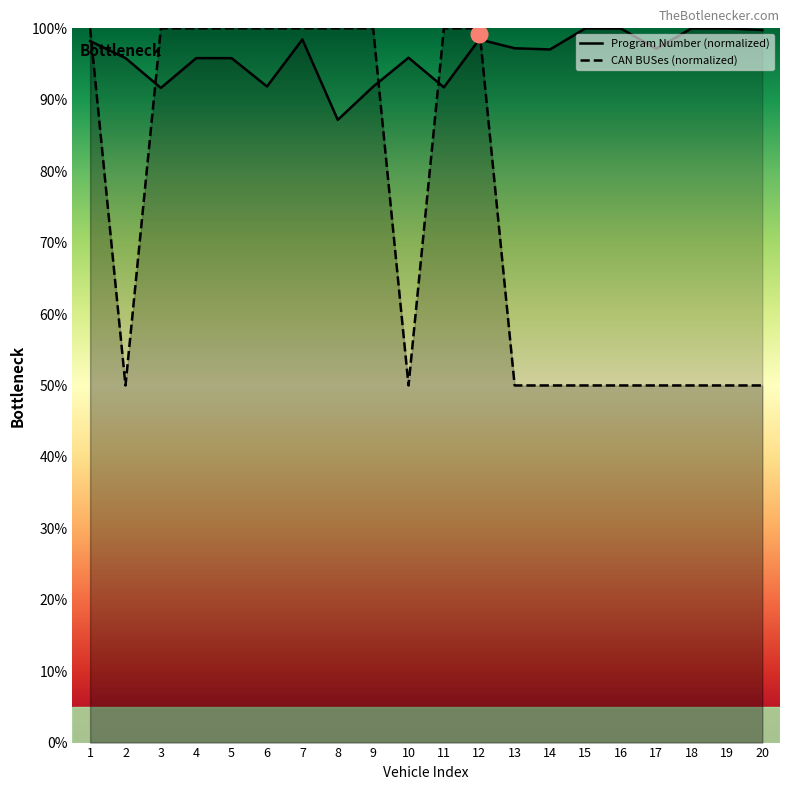

Reading right to left, transcribe all the data shown in this chart.

Program Number: 20=99.8	19=100.0	18=100.0	17=97.1	16=100.0	15=100.0	14=97.0	13=97.2	12=98.4	11=91.7	10=95.9	9=91.8	8=87.2	7=98.4	6=91.9	5=95.8	4=95.8	3=91.7	2=95.8	1=98.2
CAN BUSes: 20=50.0	19=50.0	18=50.0	17=50.0	16=50.0	15=50.0	14=50.0	13=50.0	12=100.0	11=100.0	10=50.0	9=100.0	8=100.0	7=100.0	6=100.0	5=100.0	4=100.0	3=100.0	2=50.0	1=100.0